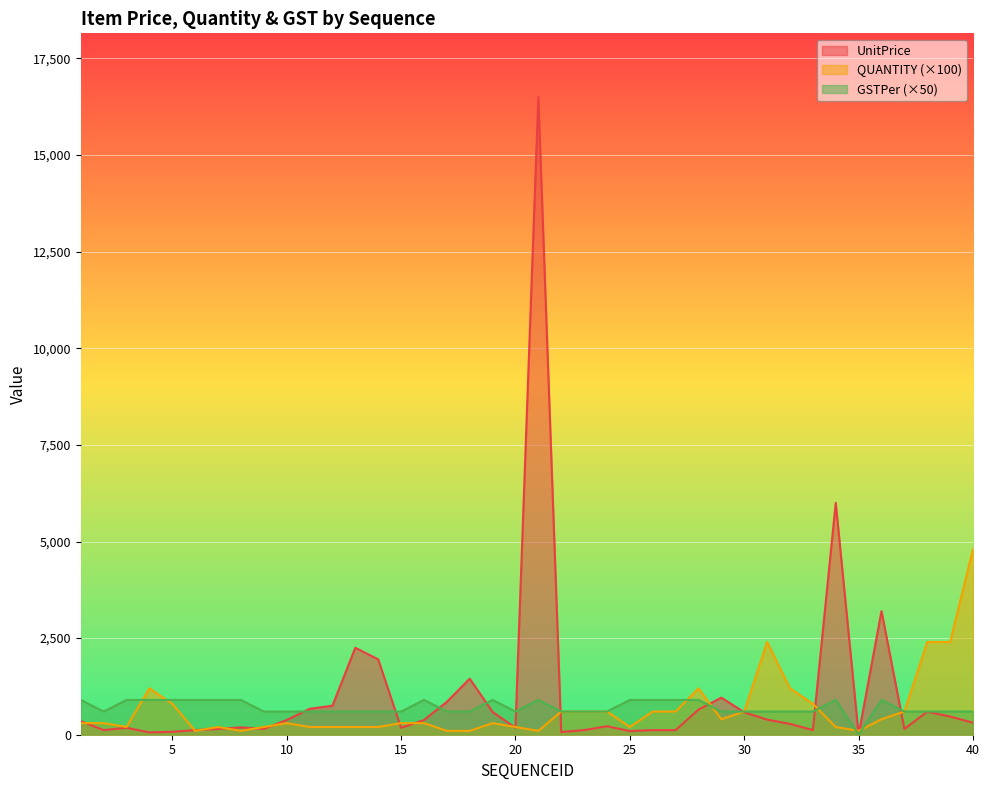

What is the value of the QUANTITY point at the 12th from the left?

200